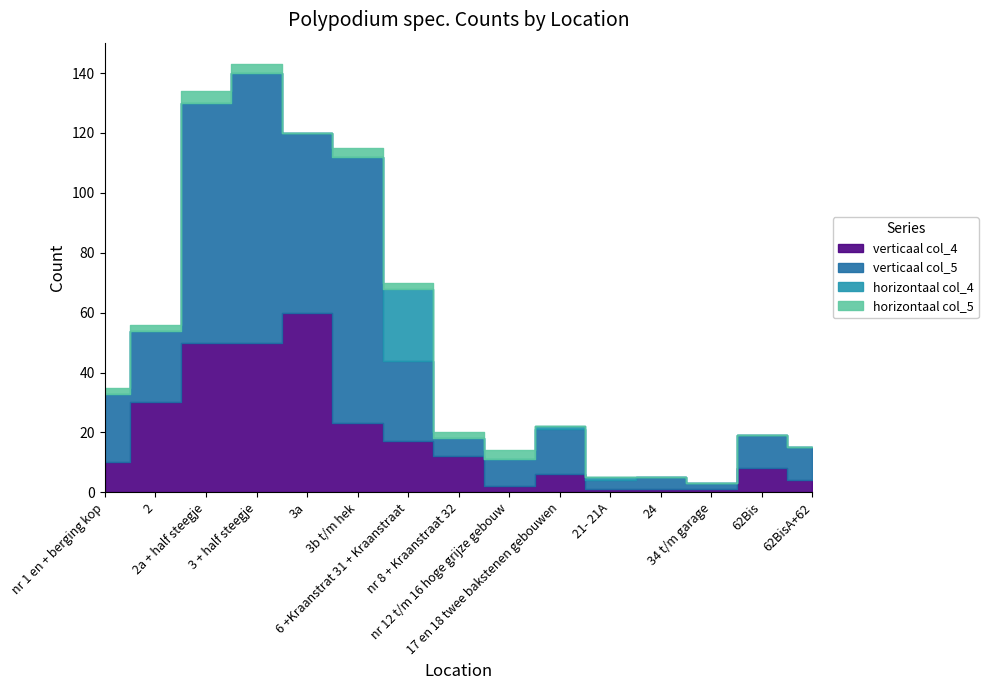

Rank the series at 3 + half steegje from highest to lowest value.

verticaal col_5, verticaal col_4, horizontaal col_5, horizontaal col_4